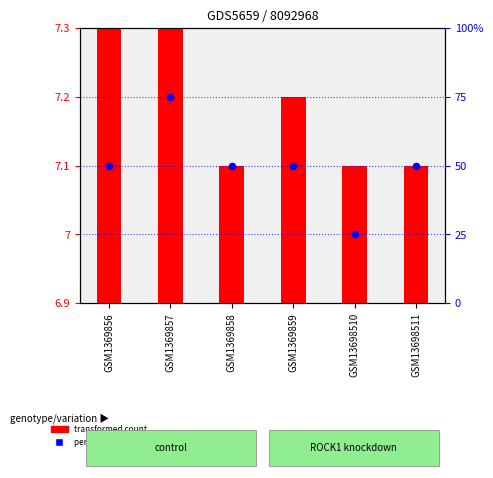

Between GSM1369856 and GSM1369858, which is larger?

GSM1369856